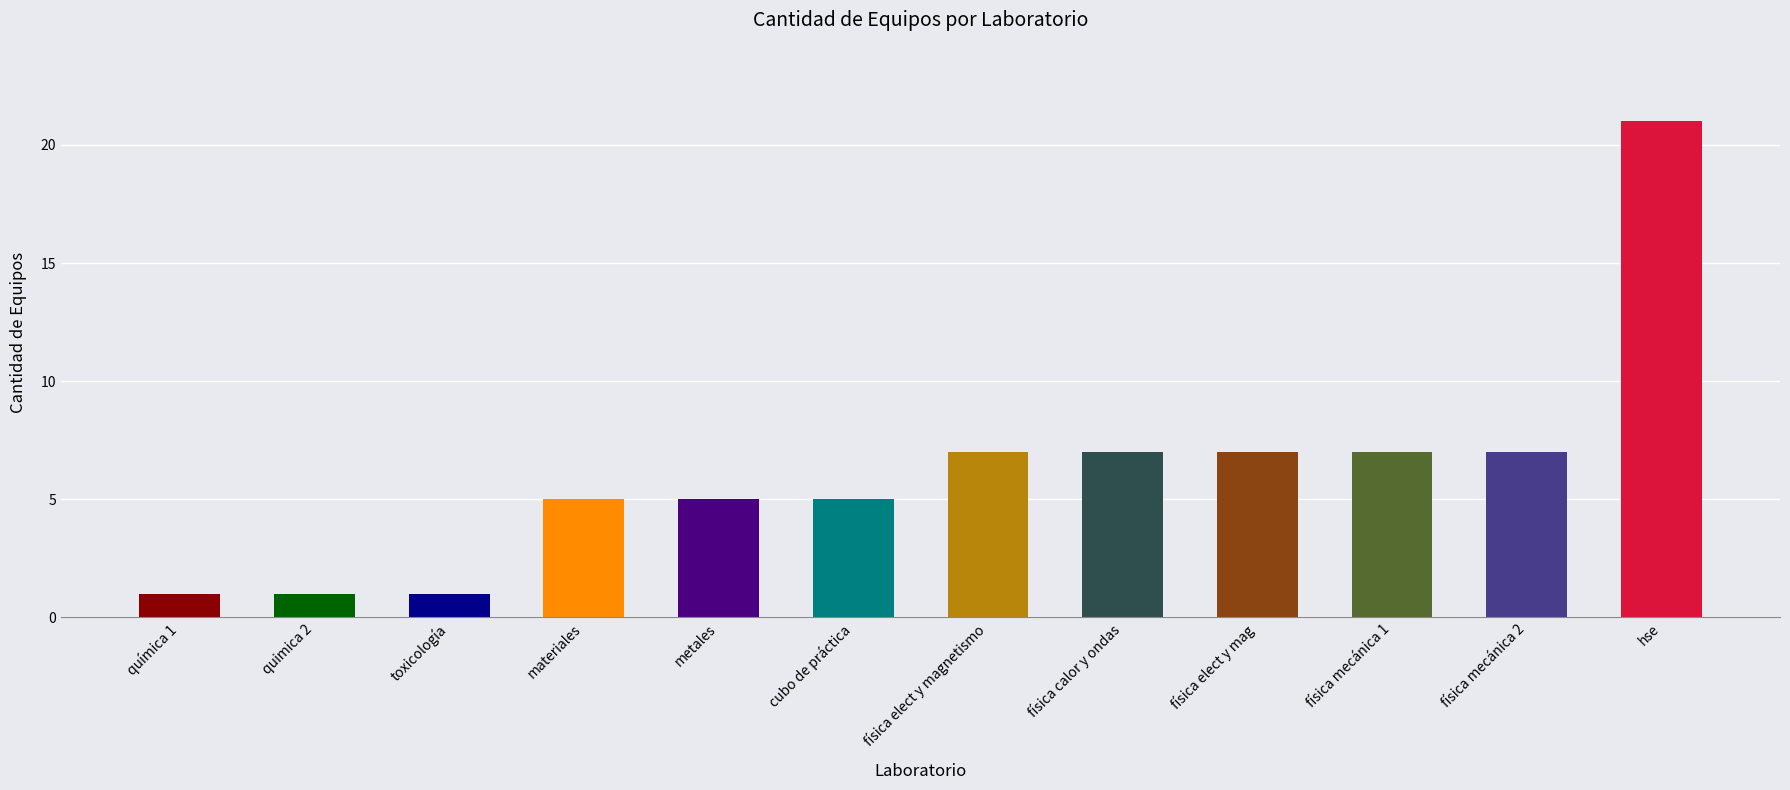

How many values are below 7?

6